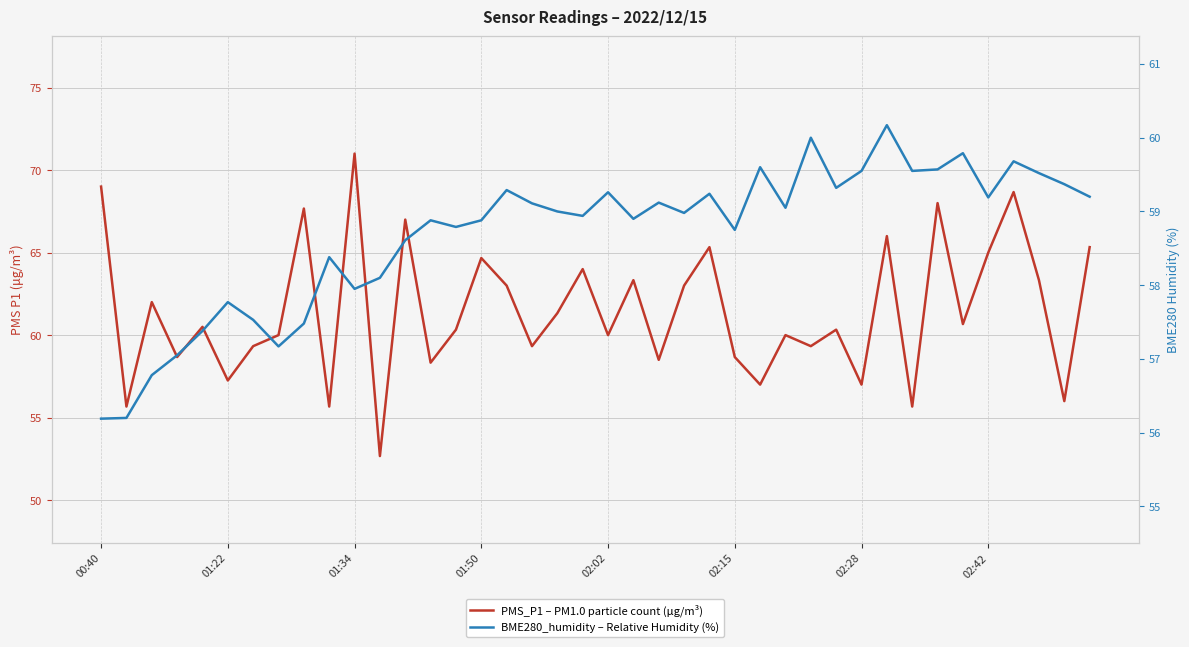

How many intersections are there between PMS_P1 – PM1.0 particle count (μg/m³) and BME280_humidity – Relative Humidity (%)?

22